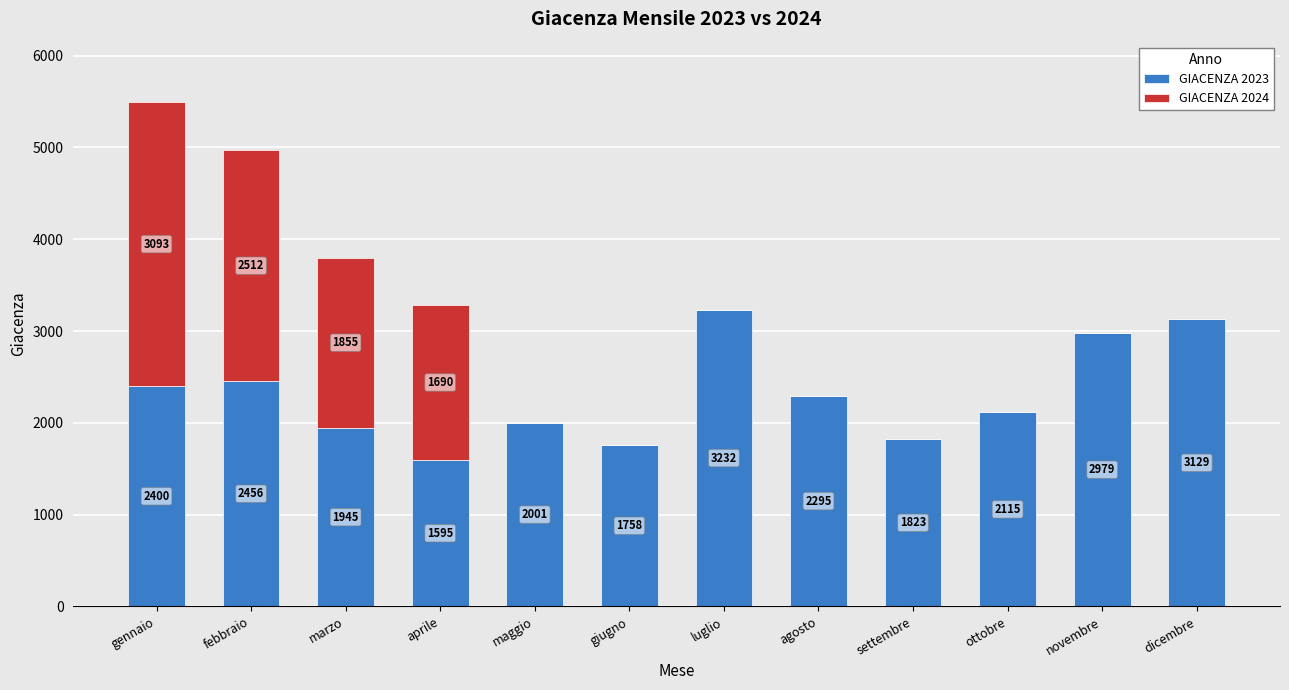

The value of GIACENZA 2023 at settembre is 1822.5. True or false?

True